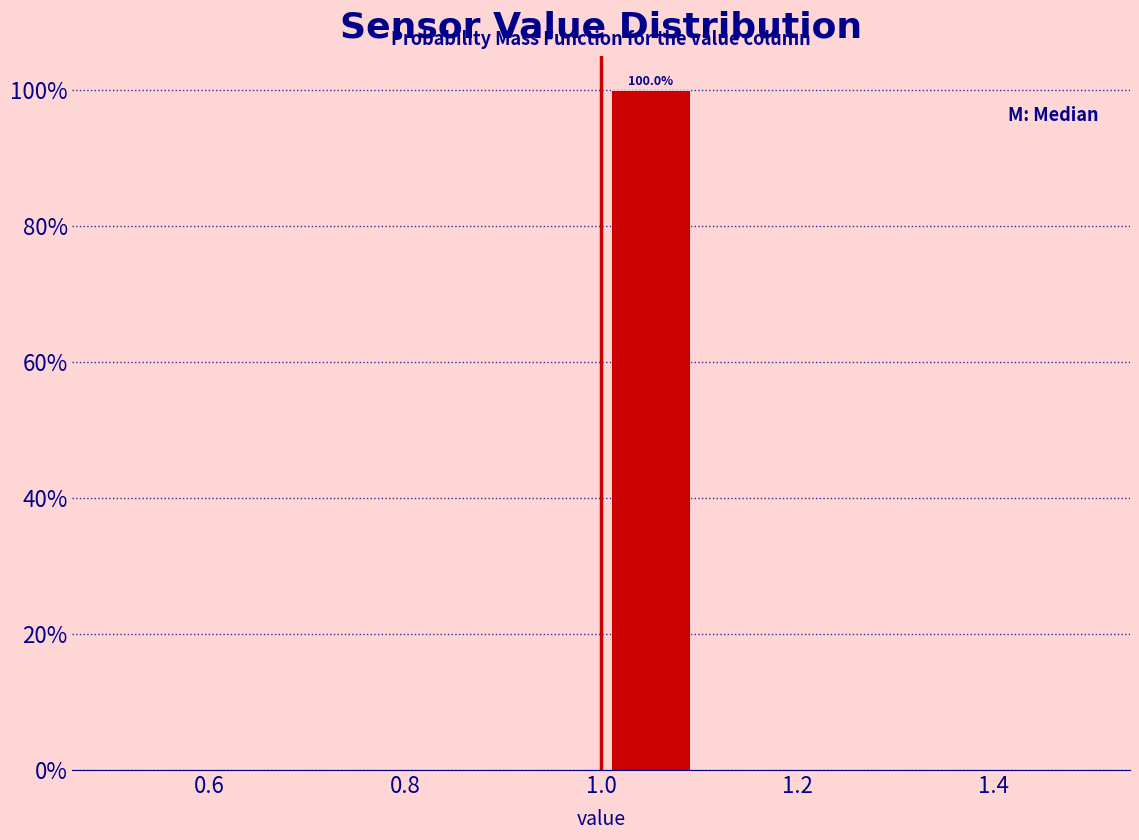

Over which range of the x-axis is the bar tallest?

1.0 to 1.1